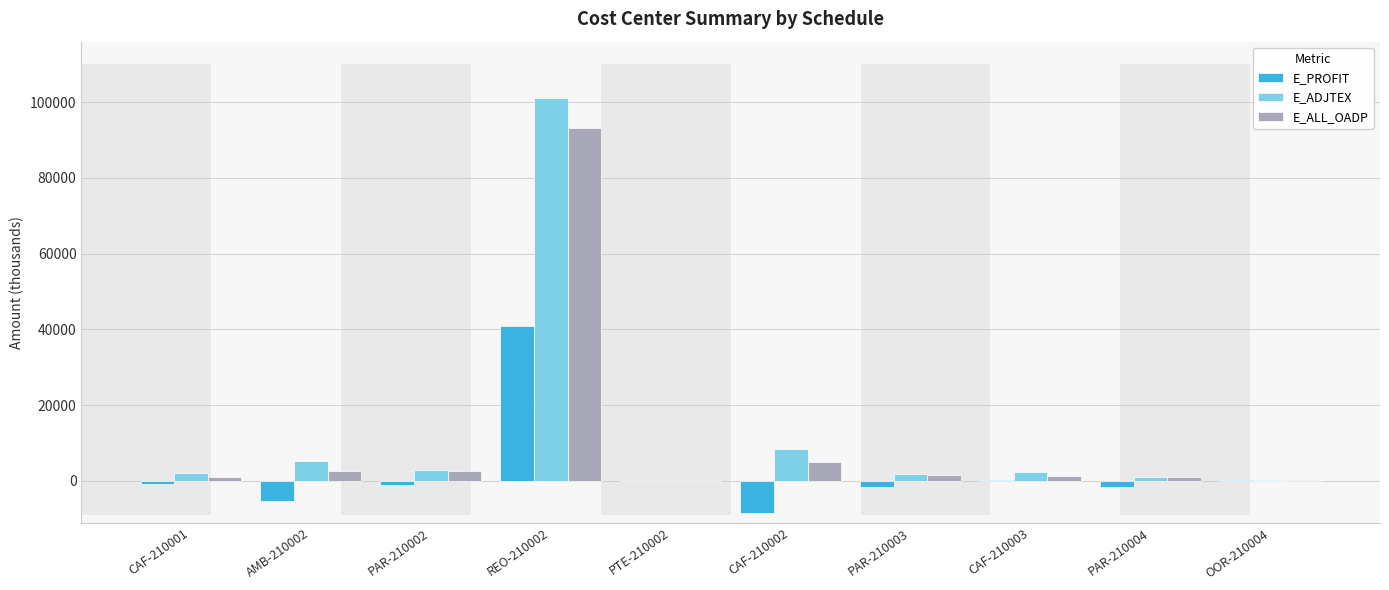

What is the spread (max minus min) of values at PAR-210003?

3461.2